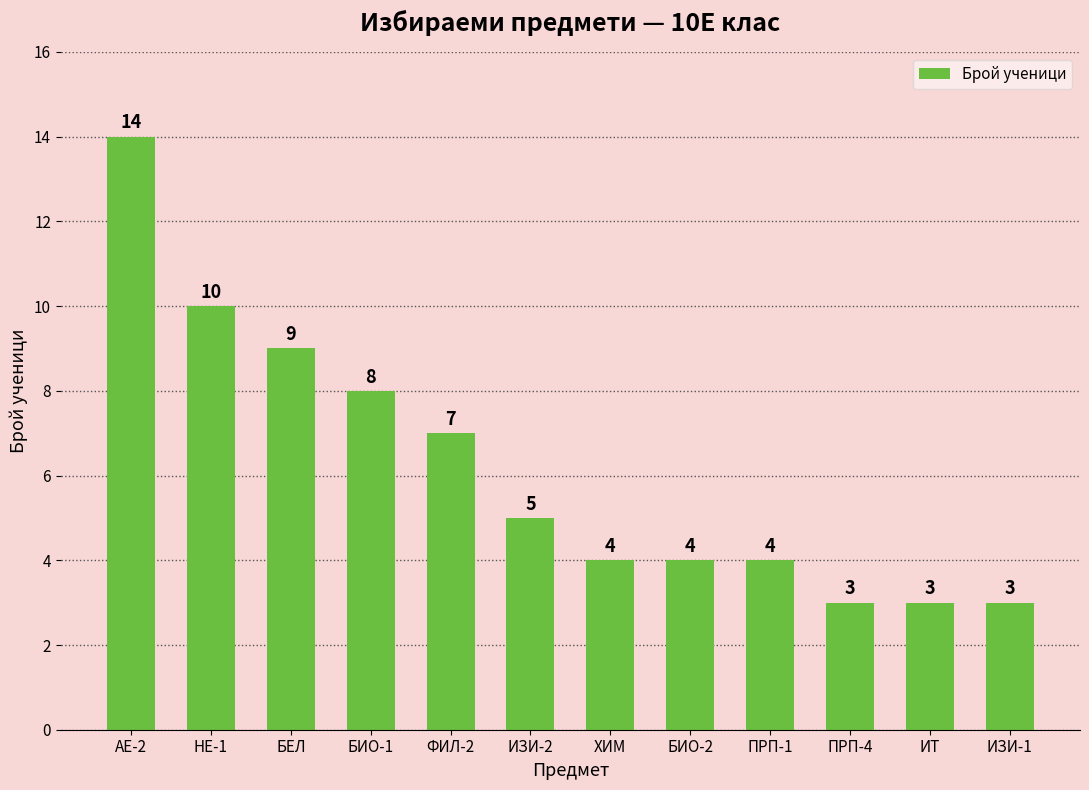

What is the maximum value shown in the chart?

14